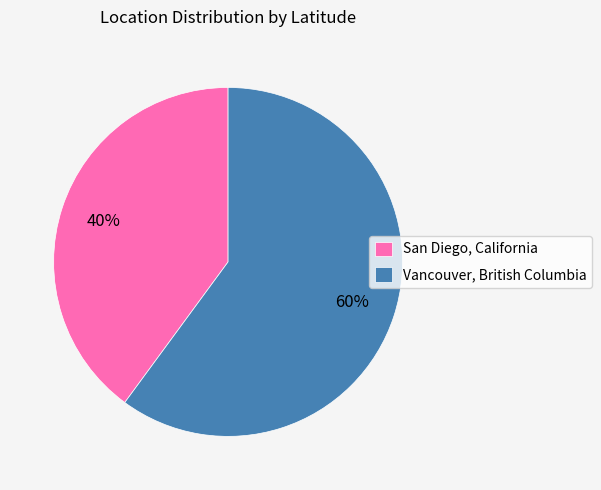

Do San Diego, California and Vancouver, British Columbia together represent more than half of the pie?

Yes